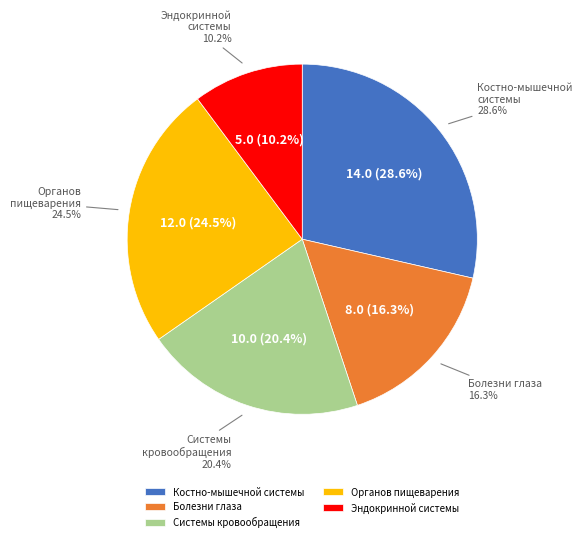

To the nearest percent, what portion does болезни системы кровообращения represent?

20%